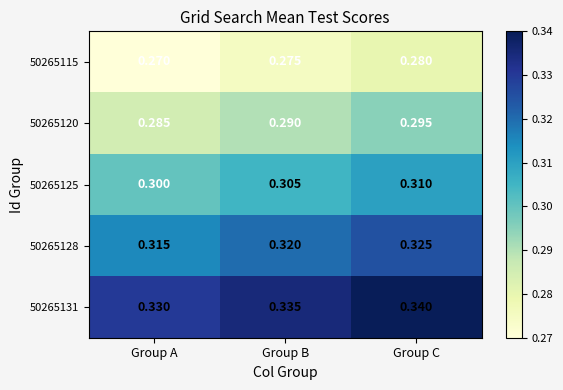

At which label does 50265125 reach its minimum?

Group A